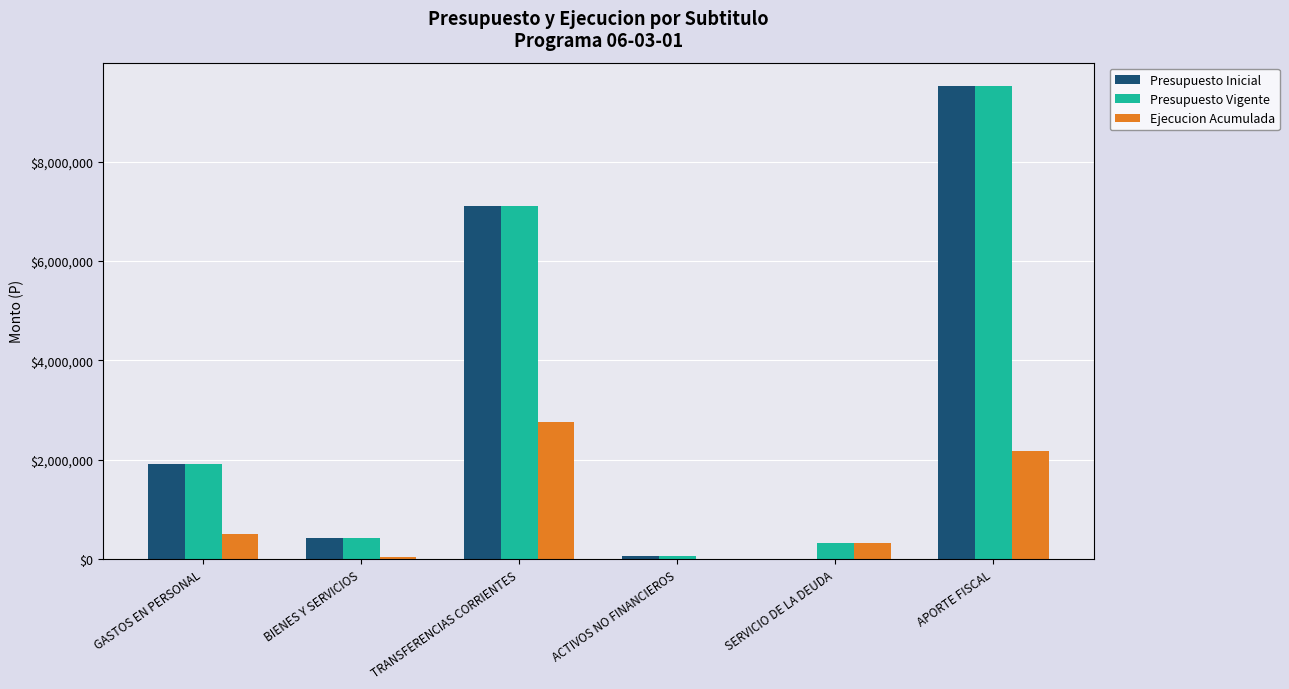

What is the total value across all series at APORTE FISCAL?

21214522